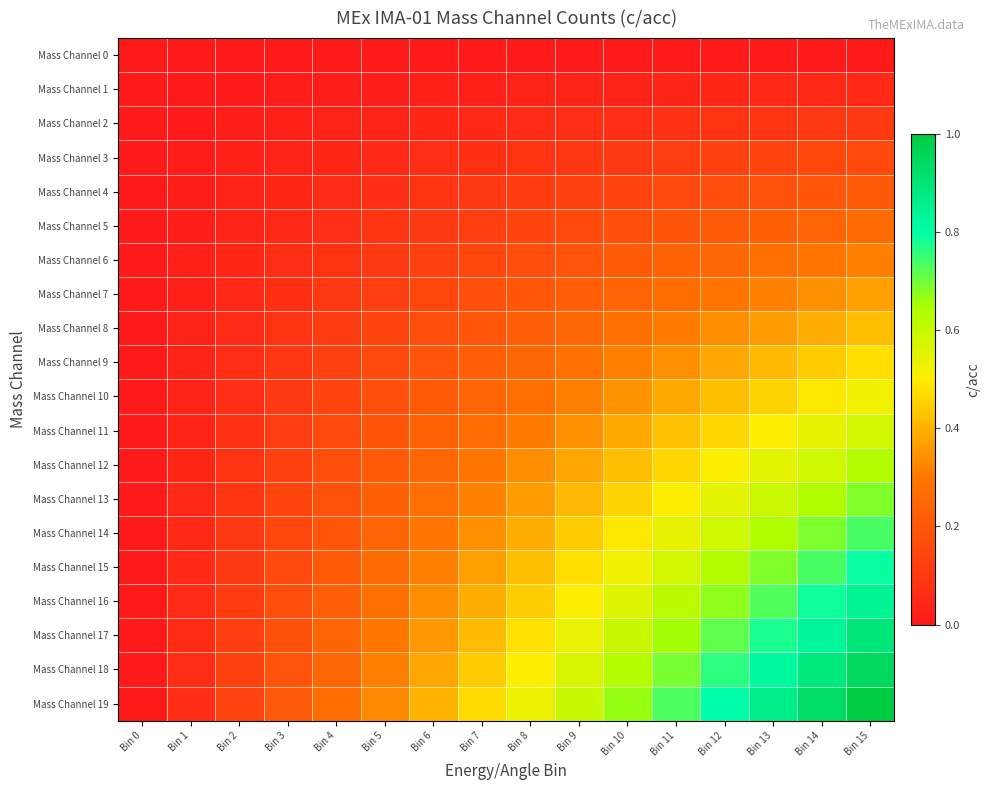

Count the number of data series in this chart.

20